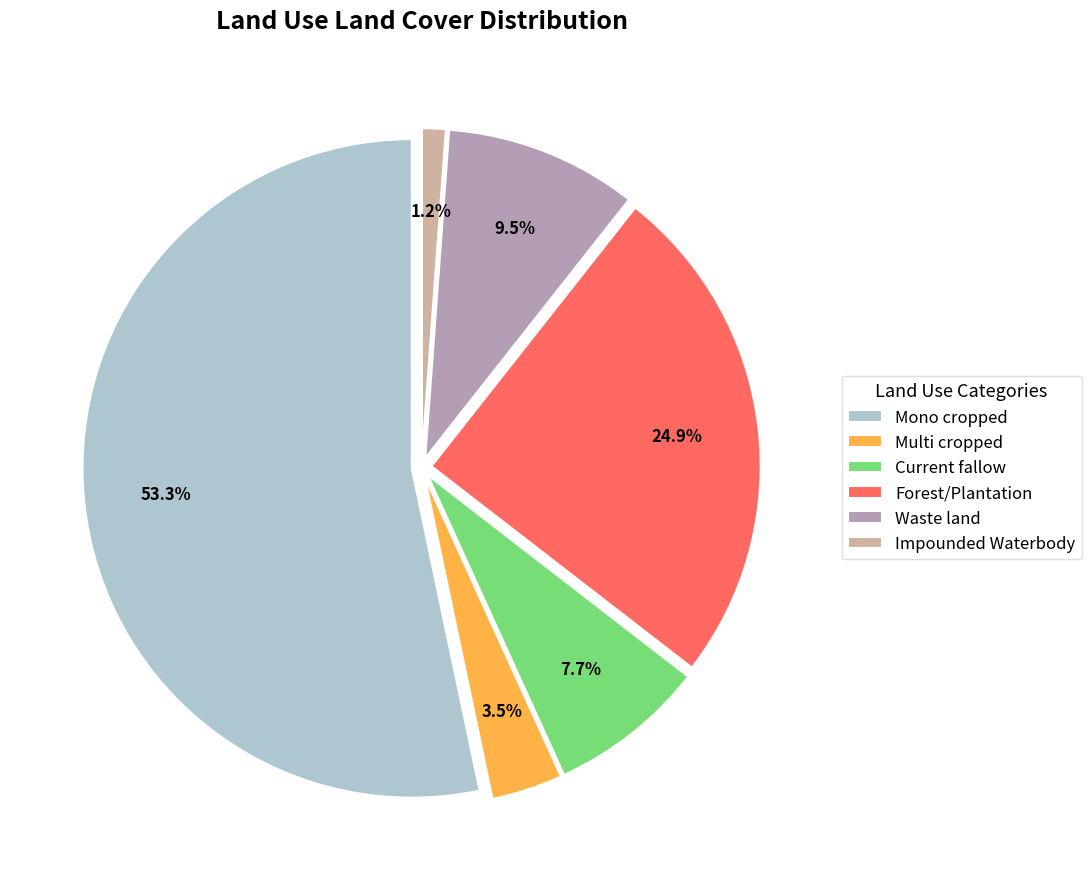

How many segments does this pie chart have?

6